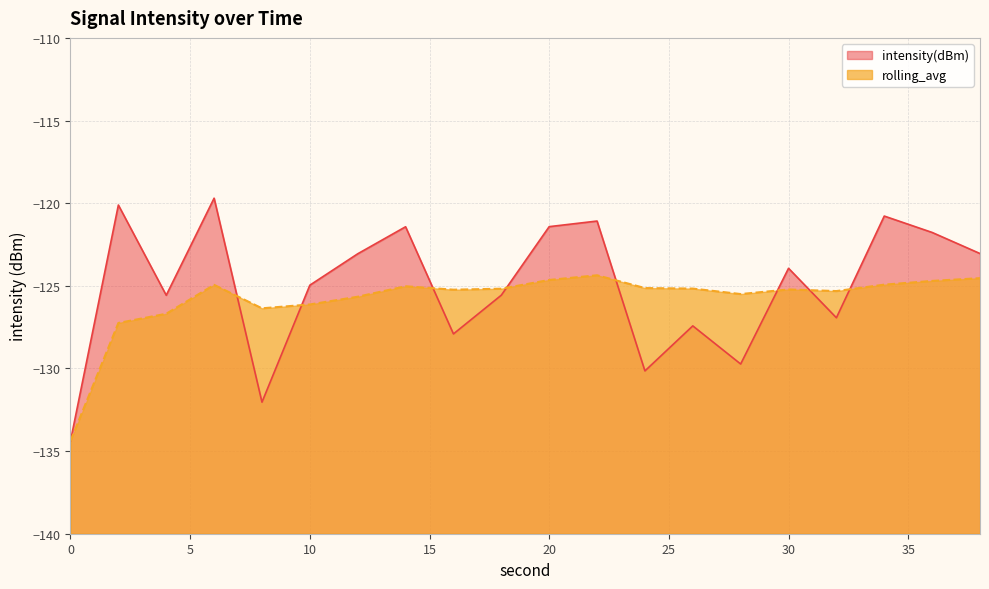

How many values in the intensity(dBm) series exceed -123?

7